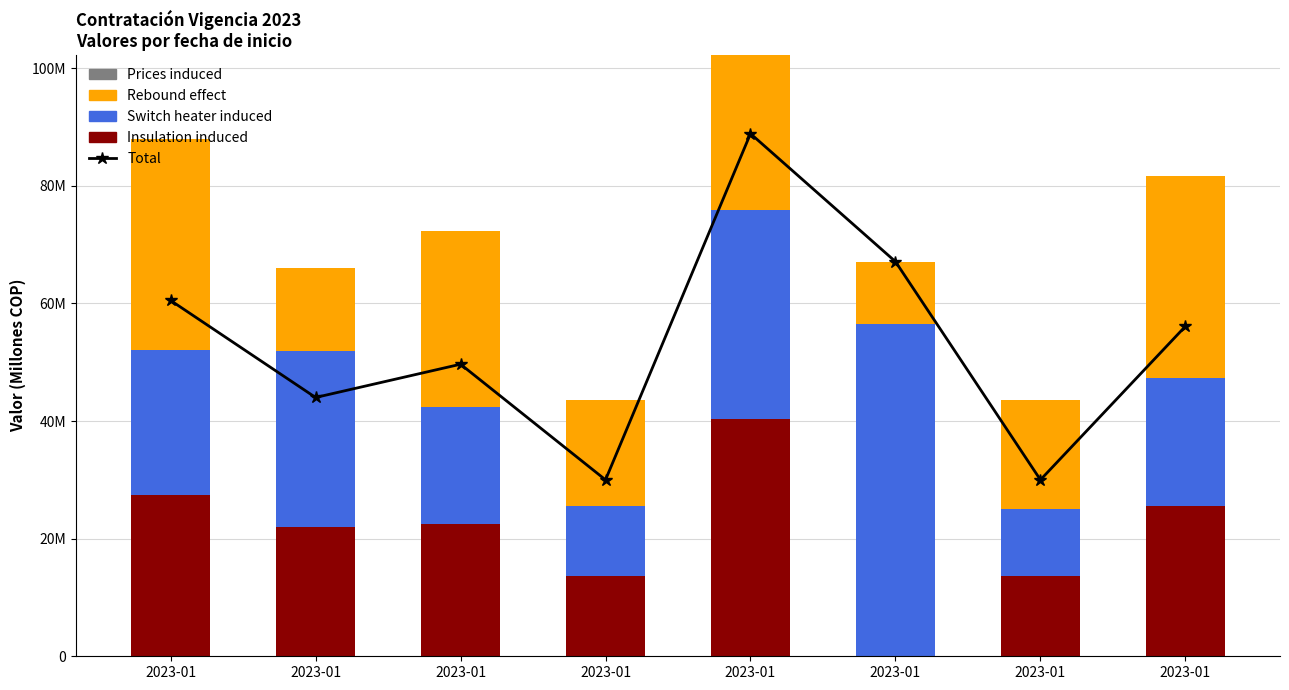

The value of Switch heater induced at 2023-01 is 13773260. True or false?

False